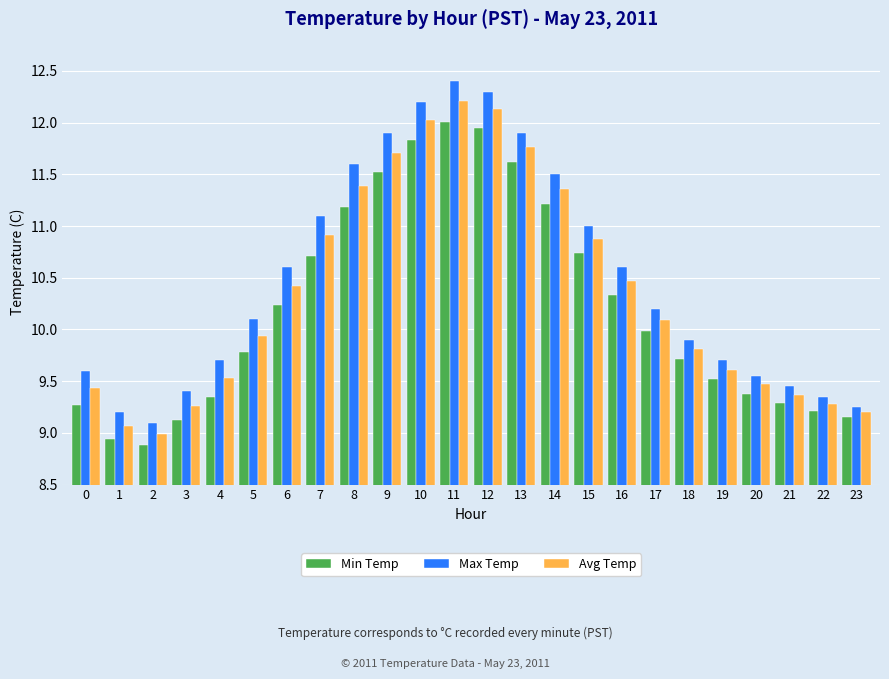

Rank the series by their maximum value, from highest to lowest.

Max Temp, Avg Temp, Min Temp